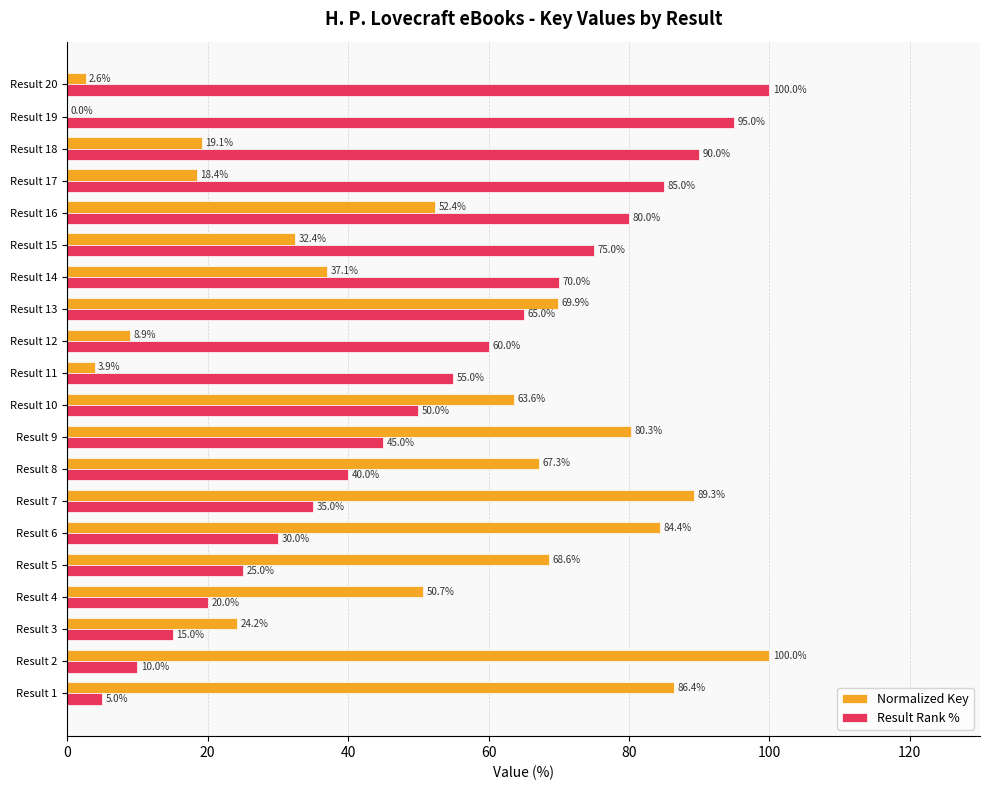

How many values in the Result Rank % series exceed 55?

10